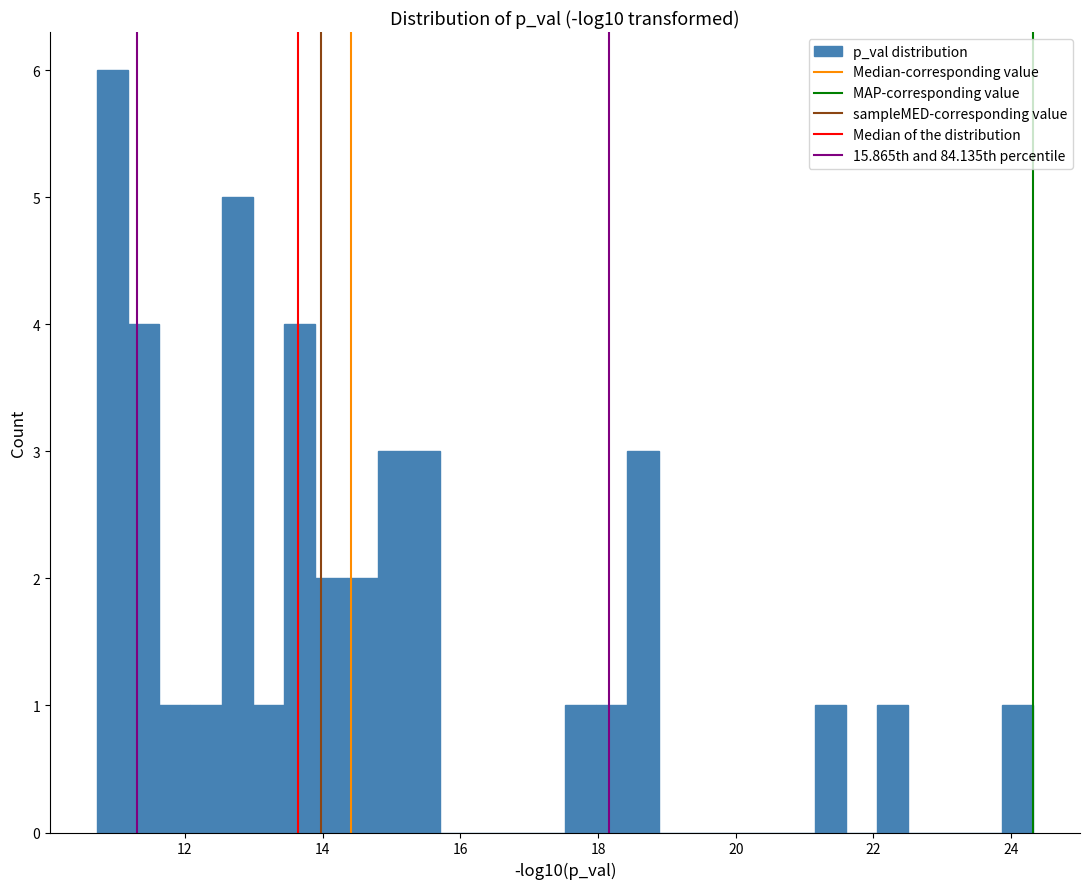

Around what value on the x-axis is the tallest bar? Give the approximate position of its centre, as read against the axis.

11.0